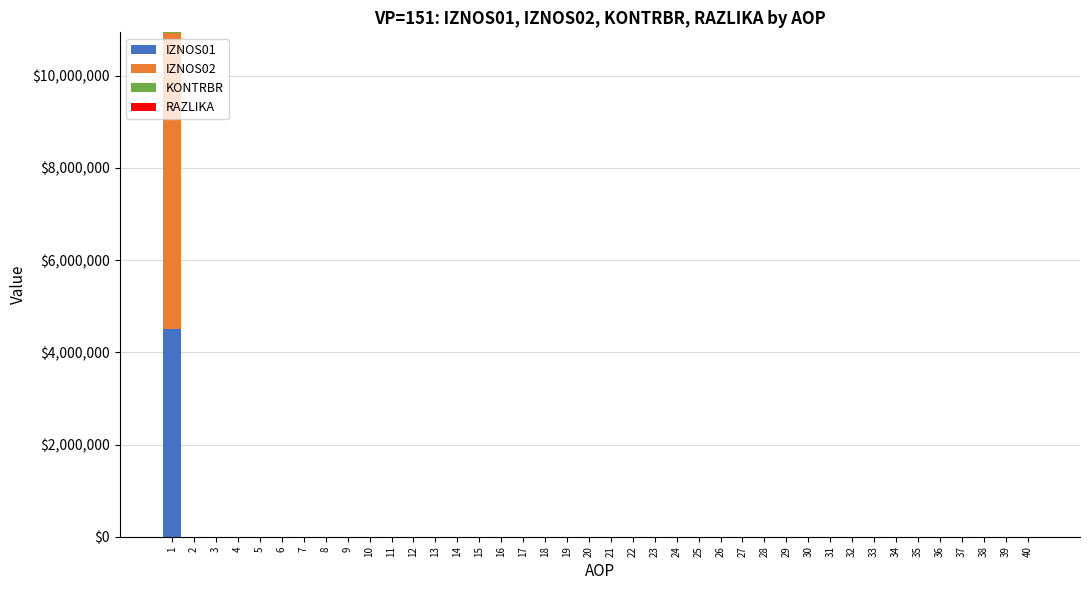

Which series has the largest total across all categories?

IZNOS02